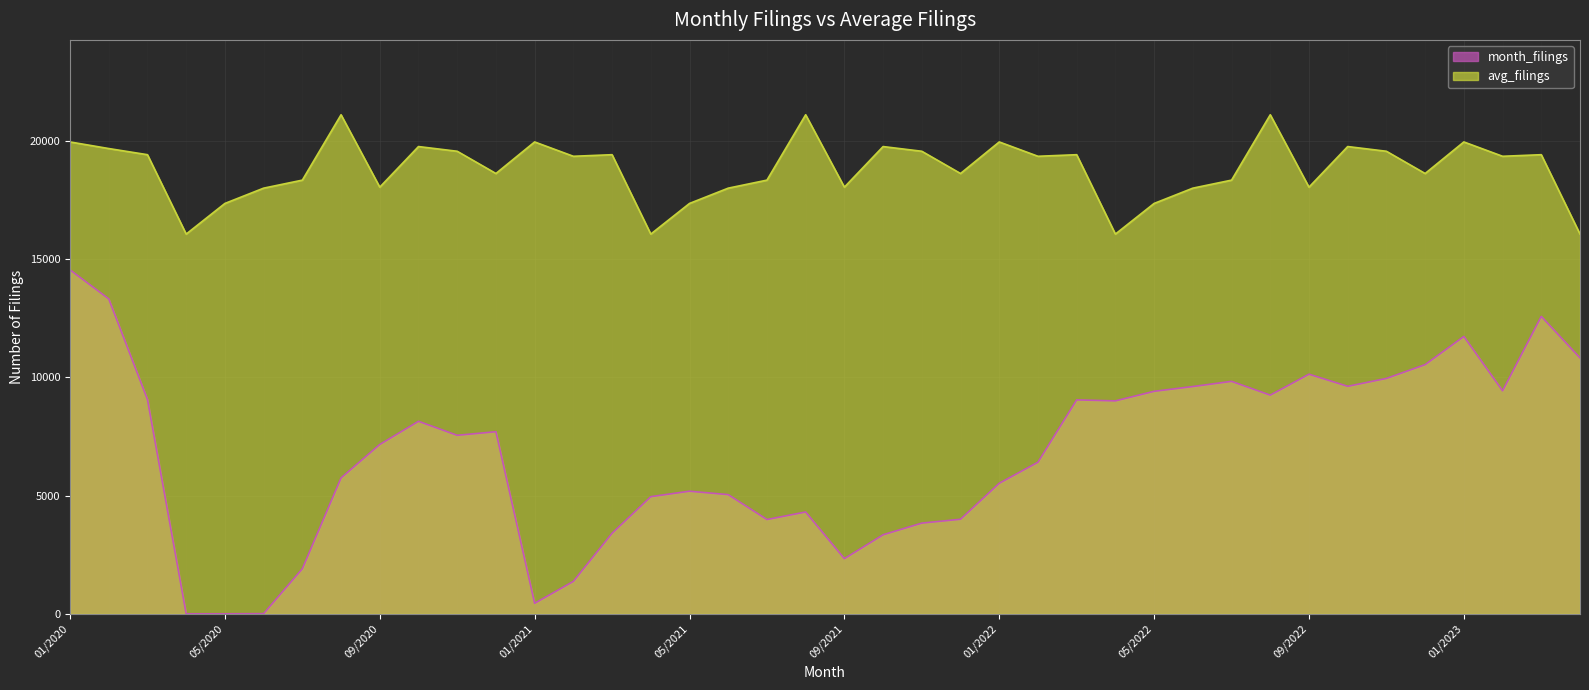

In month_filings, how many points are lower than both neighbors (excluding endpoints)?

8